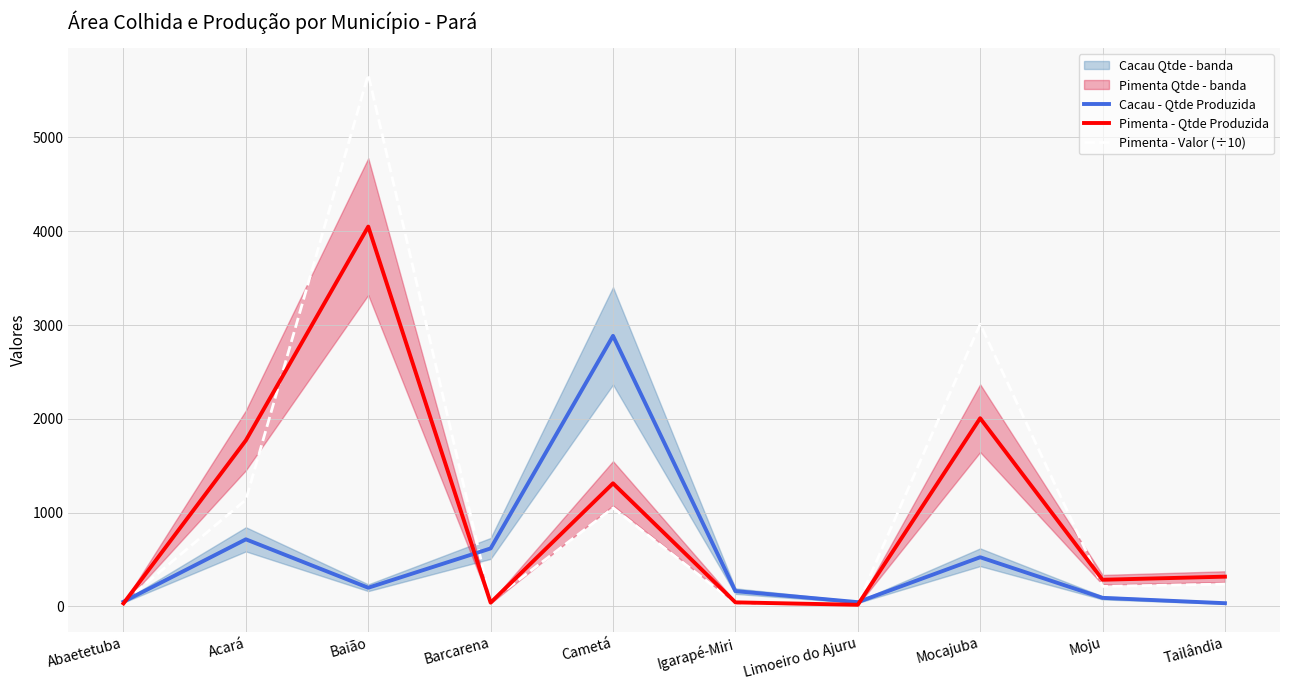

Reading right to left, extract all data points from this chart.

Cacau - Qtde Produzida: 35.0	92.0	525.0	46.0	164.0	2885.0	619.0	200.0	716.0	51.0
Pimenta - Qtde Produzida: 318.0	285.0	2007.0	18.0	44.0	1313.0	41.0	4050.0	1771.0	33.0
Pimenta - Valor (÷10): 238.5	213.8	3010.5	27.0	33.0	1050.4	55.4	5670.0	1137.7	44.6